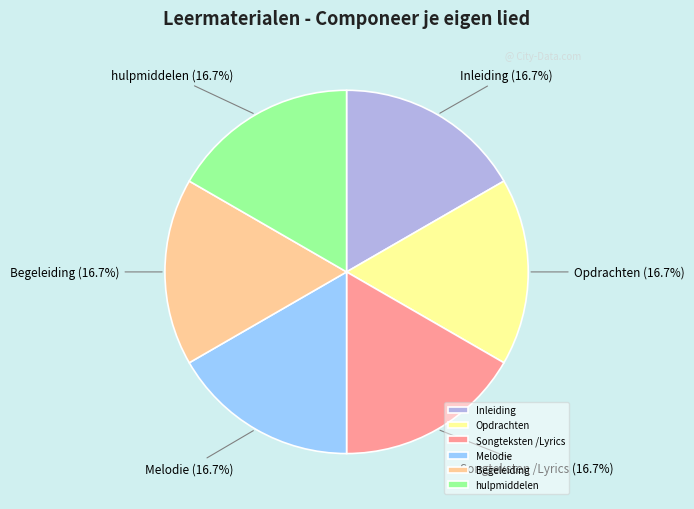

How many segments does this pie chart have?

6